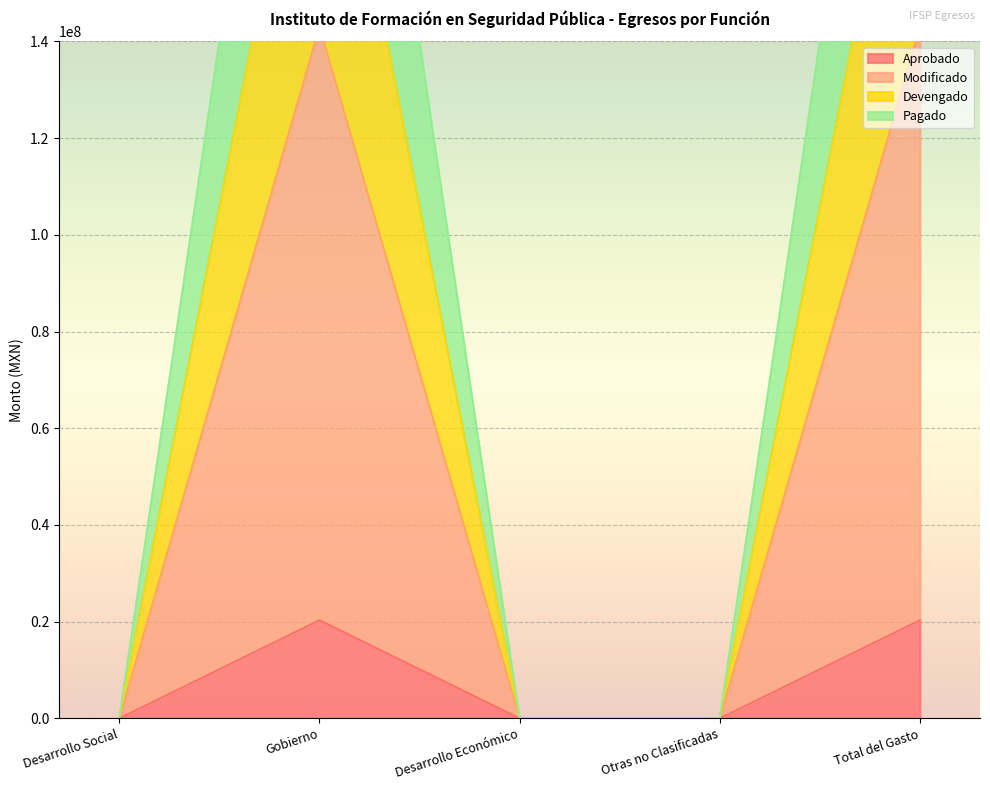

Is it true that Pagado equals -65787915.6 at Desarrollo Social?

False